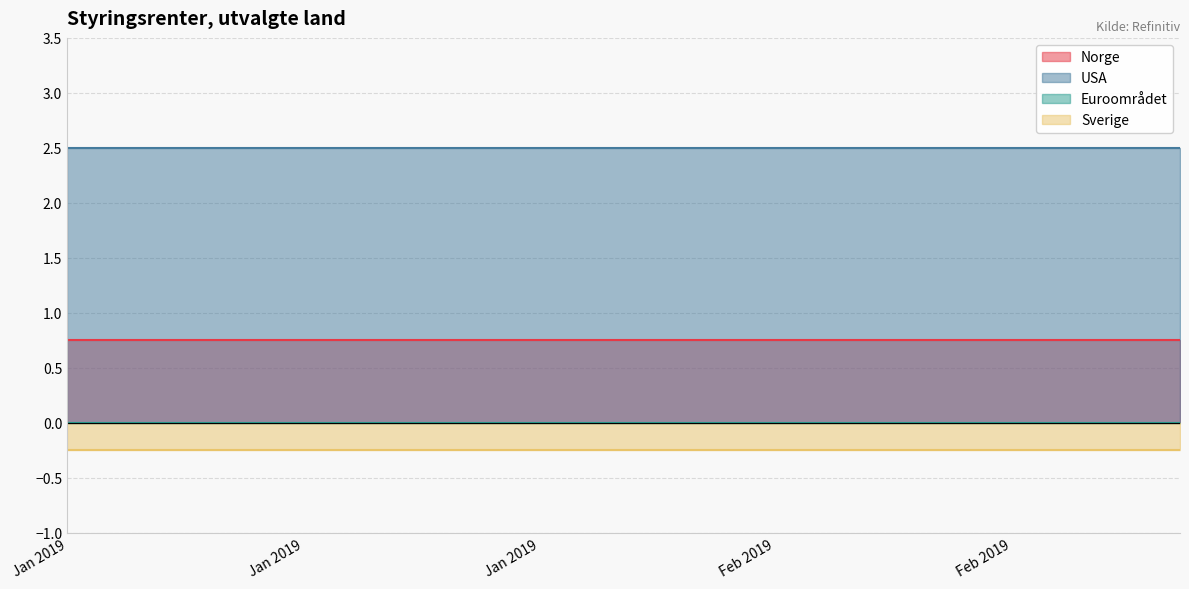

Is it true that Norge equals 0.3 at 2019-01-18?

False